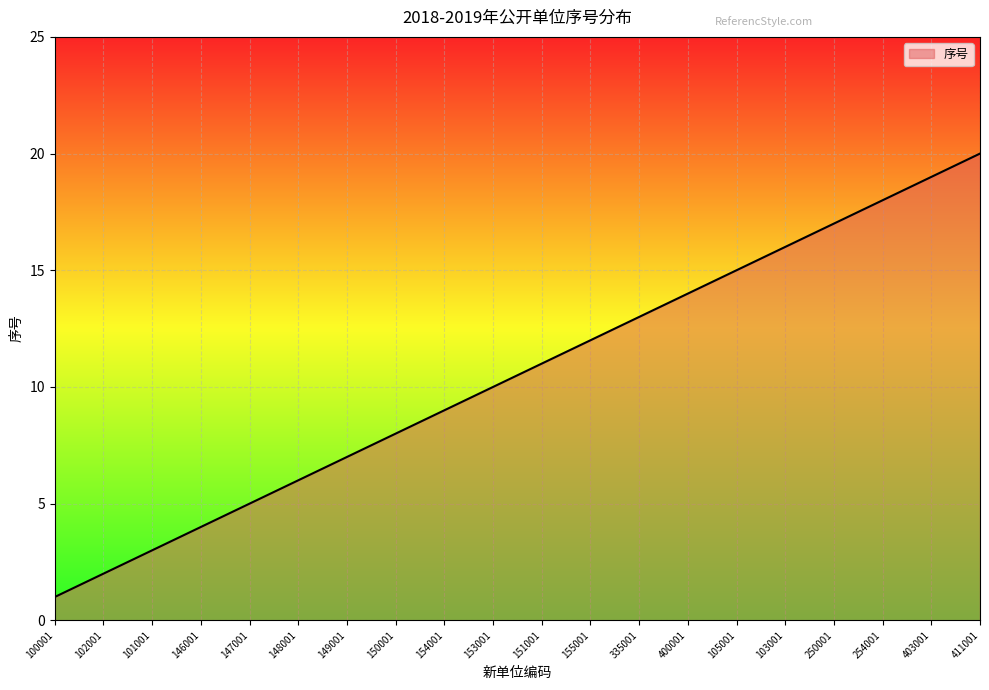

Is it true that the value at 101001 is 3?

True